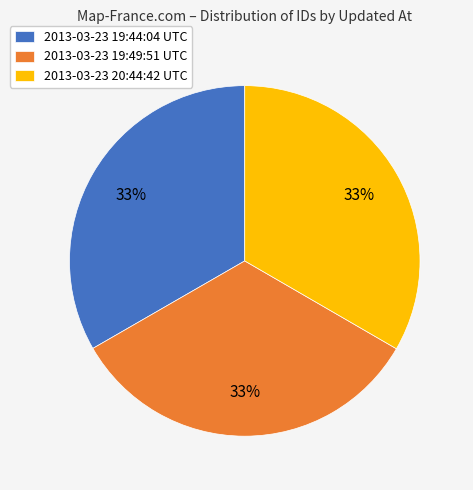

Does any single category account for the majority?

No